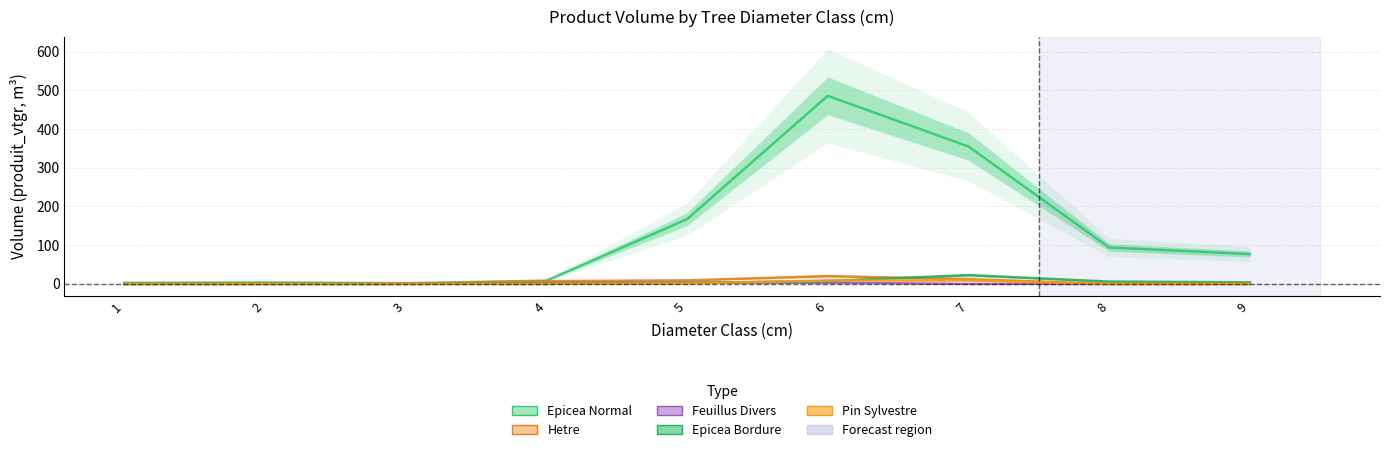

Which series has the widest spread of values?

Epicea Normal